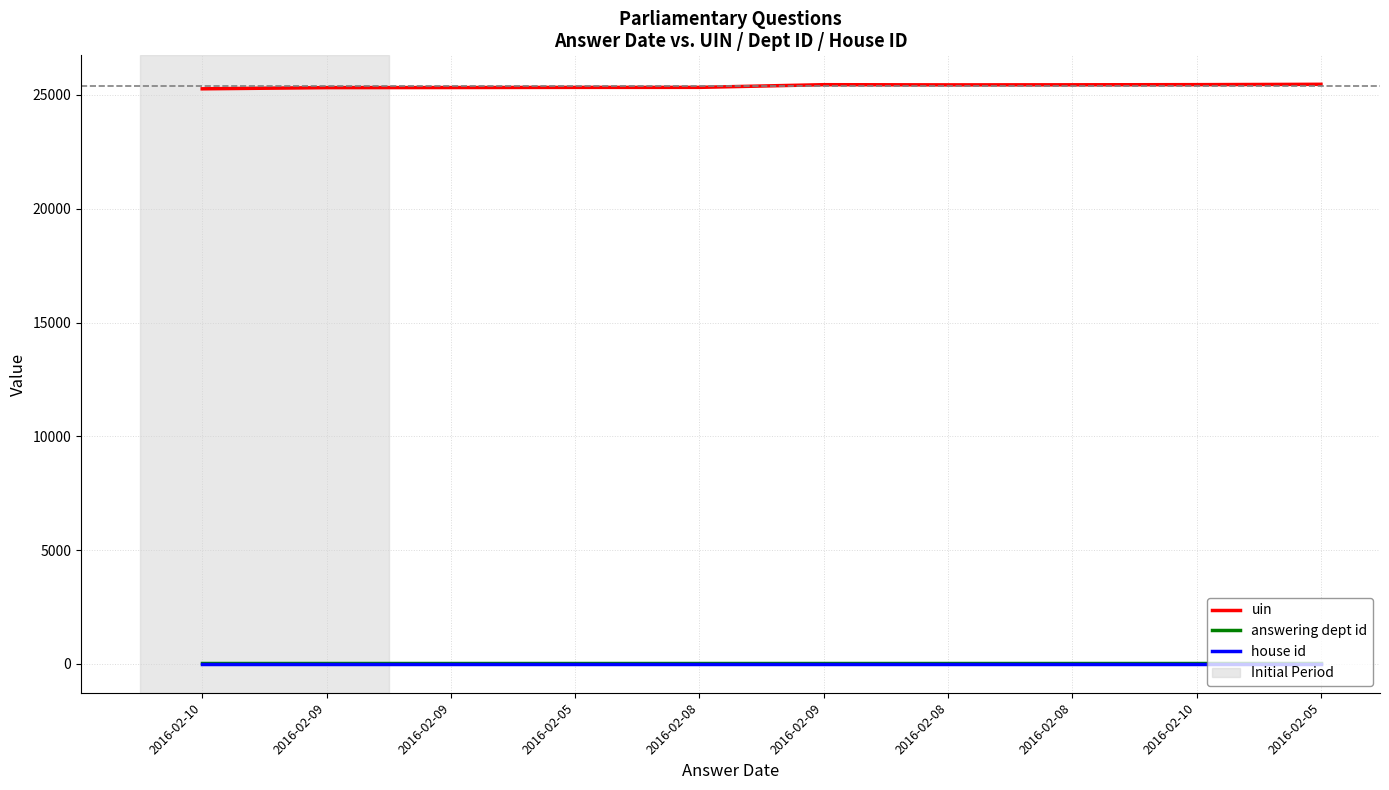

True or false: uin has more than 2 points higher than both neighbors.

False